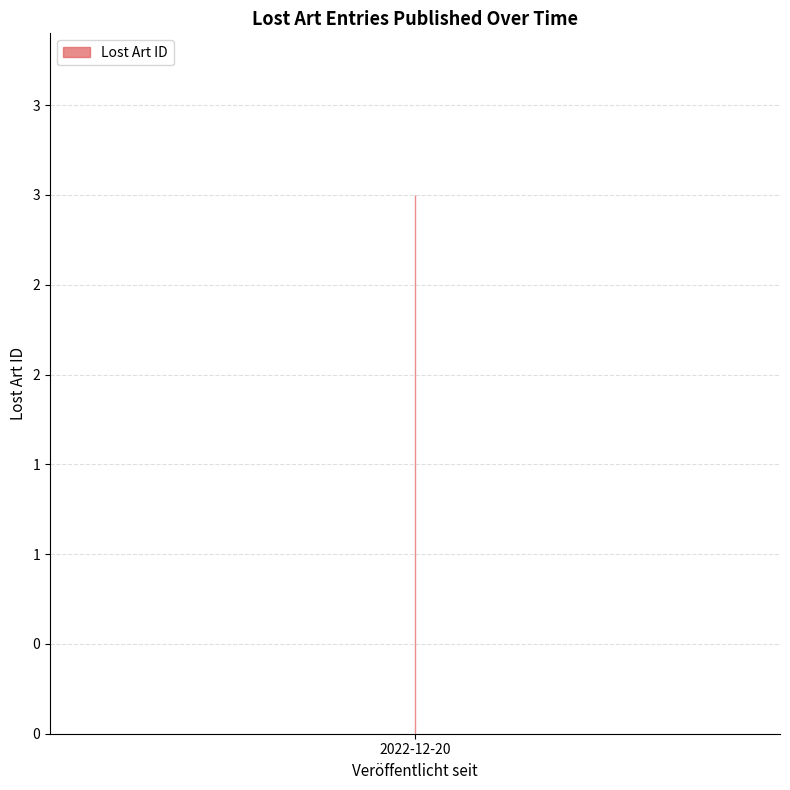

Is this an area chart (filled region under the line)?

No